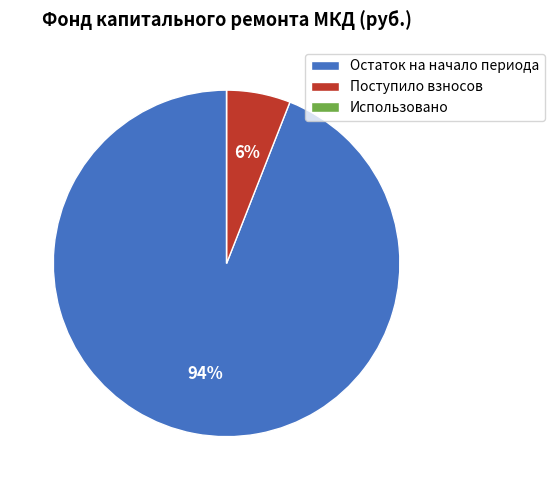

What is the largest slice in the pie chart?

Остаток на начало периода